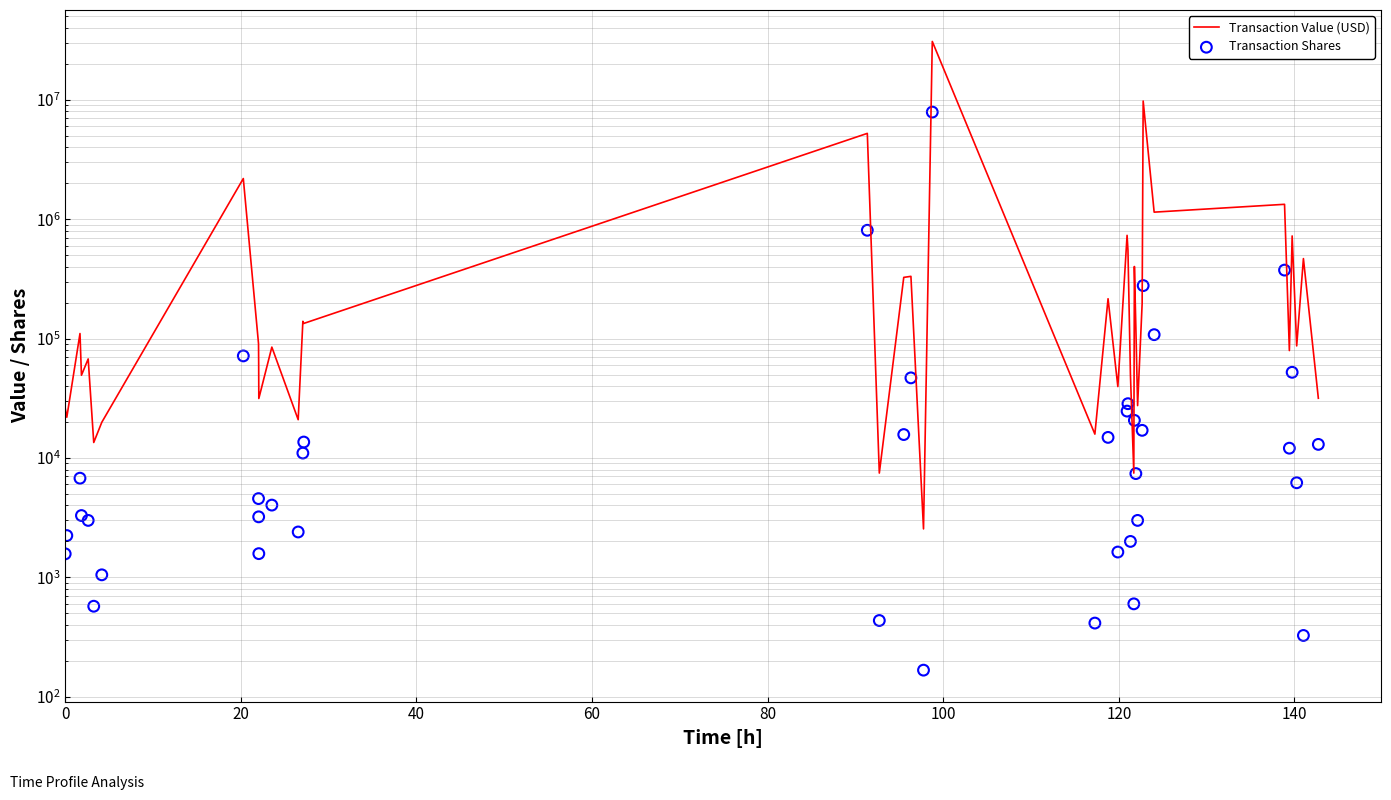

Which series has the widest spread of Y values?

Transaction Value (USD)